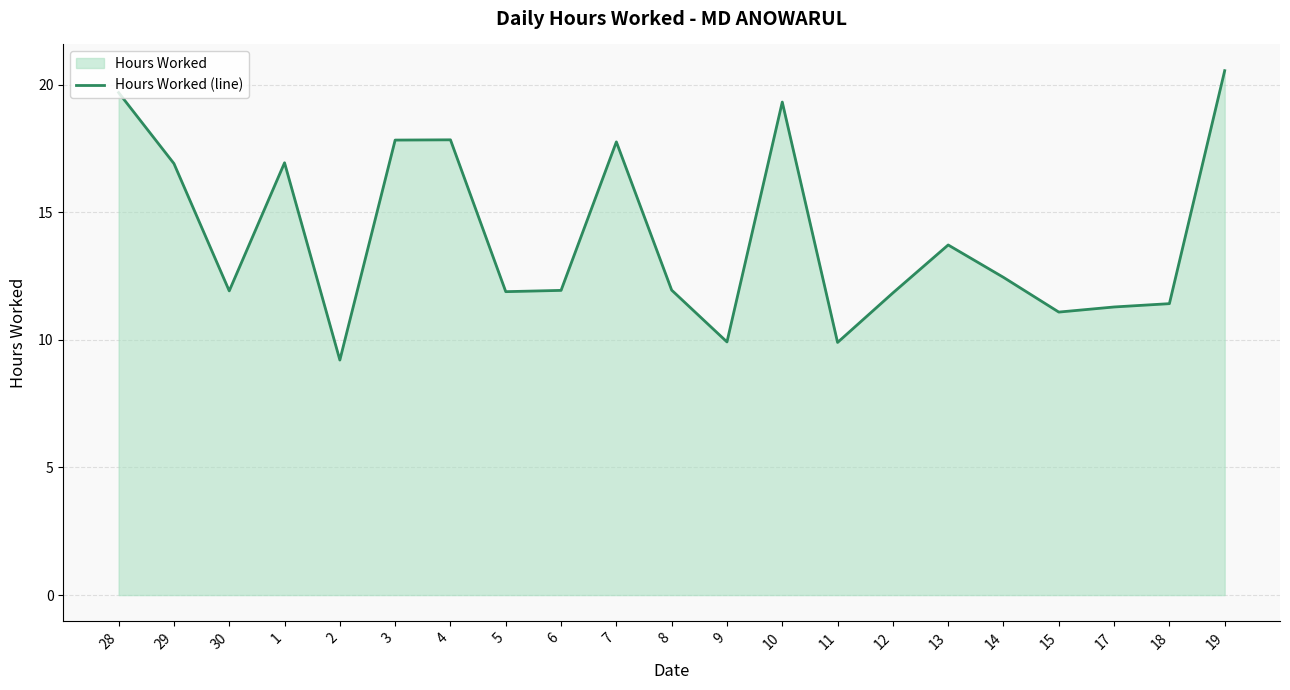

What is the ratio of the value at 14 to the value at 2?

1.4